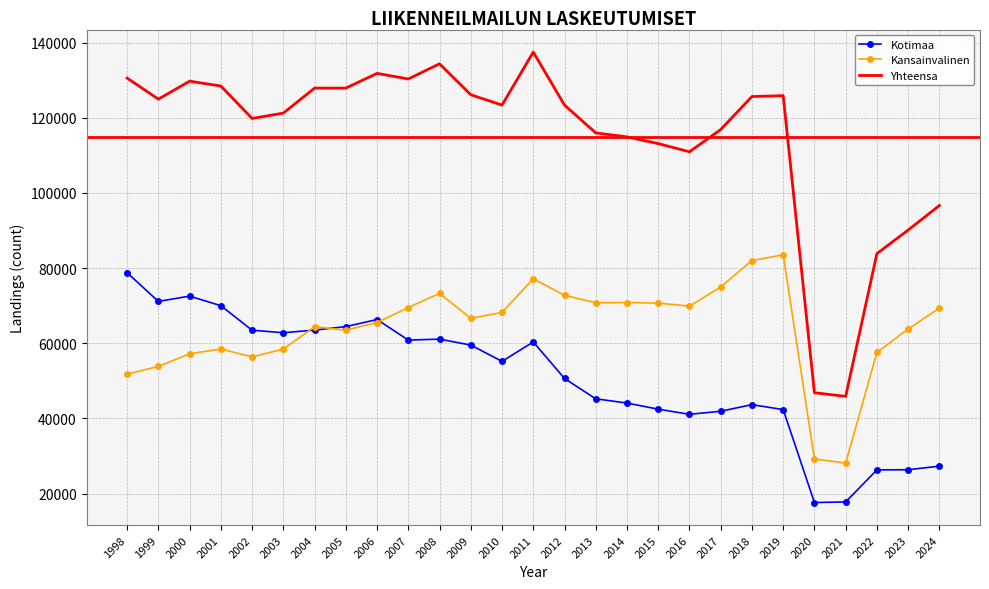

What is the sum of the Kotimaa values at 1998 and 2018?

122403